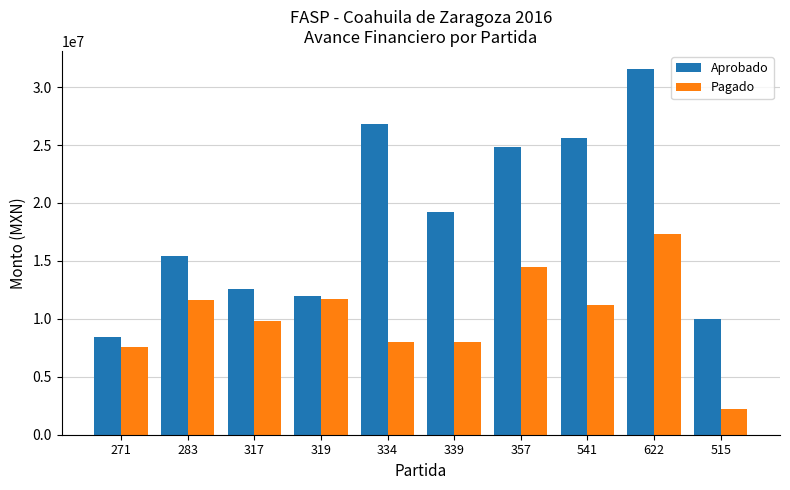

At which label does Pagado first exceed 11225150?

283